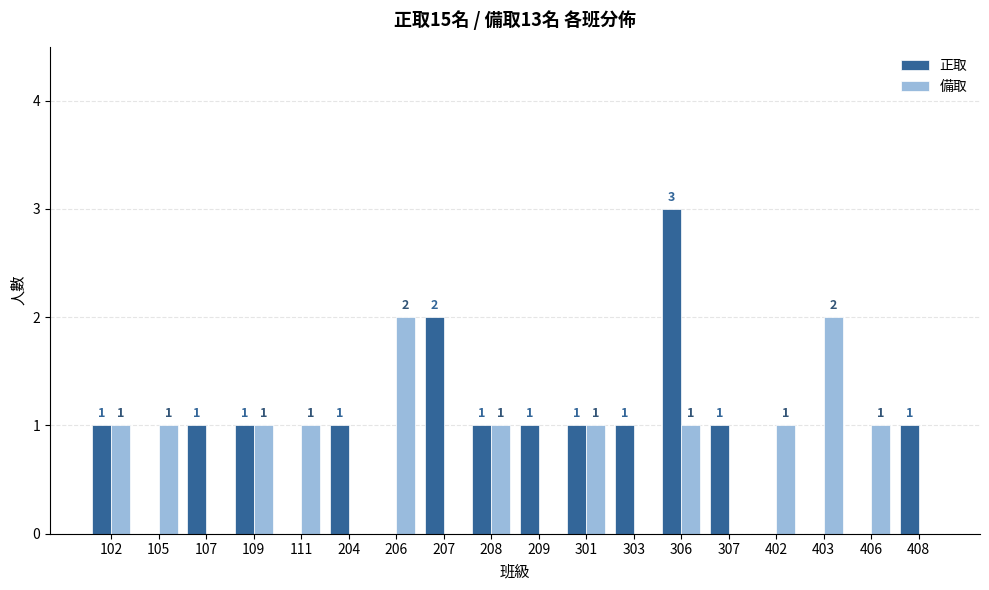

At which category is the sum across all series the highest?

306